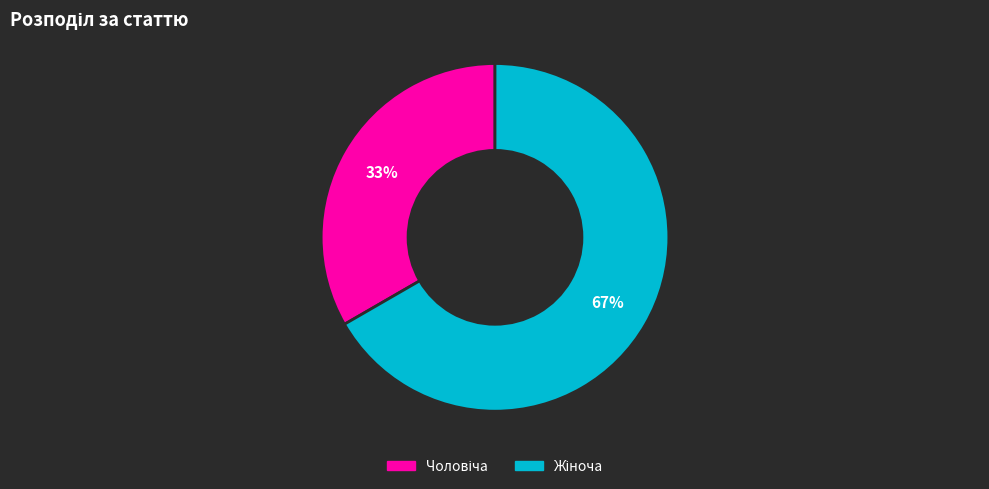

To the nearest percent, what is the average slice percentage?

50%